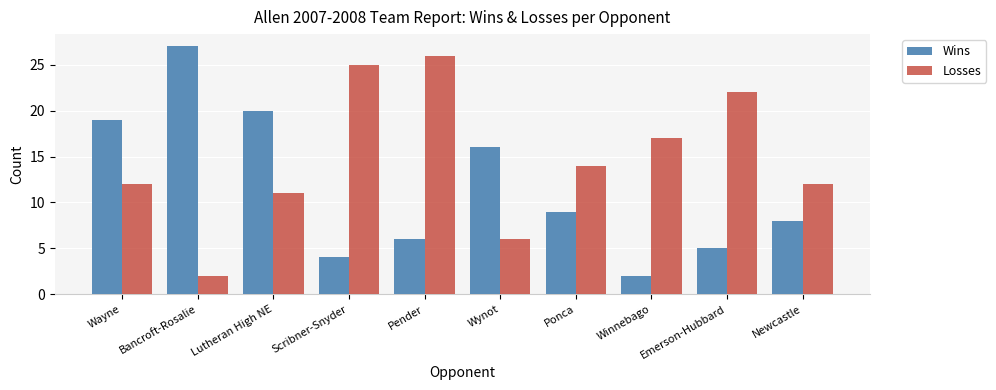

What are all the series names shown in the legend?

Wins, Losses